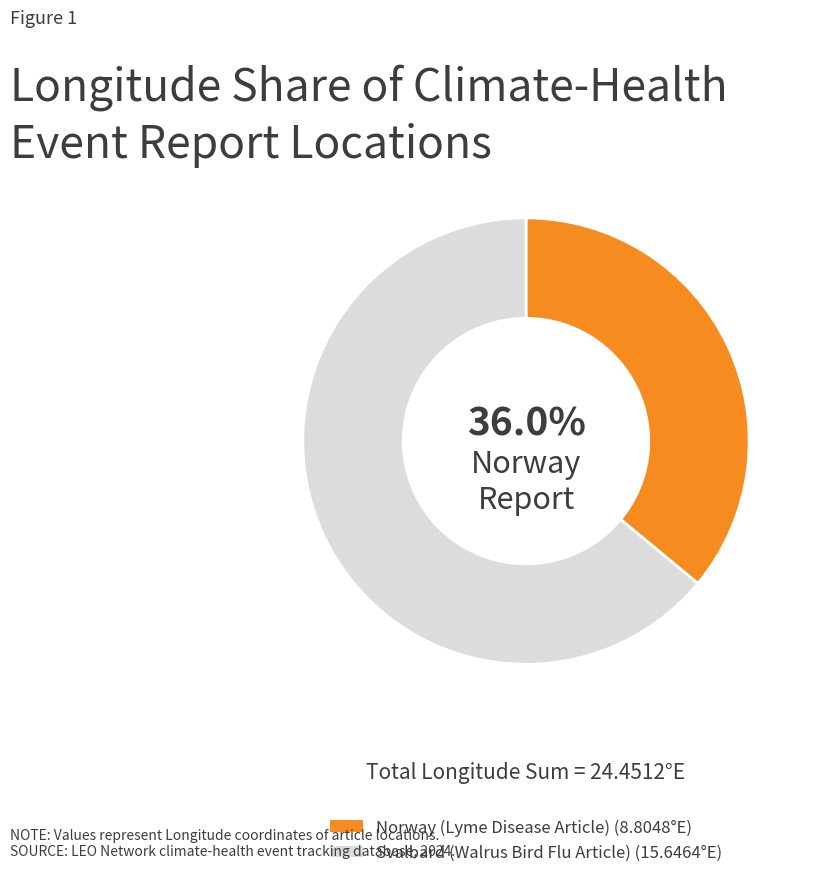

Approximately how many times larger is the value at Svalbard (Walrus Bird Flu Article) compared to Norway (Lyme Disease Article)?

1.8